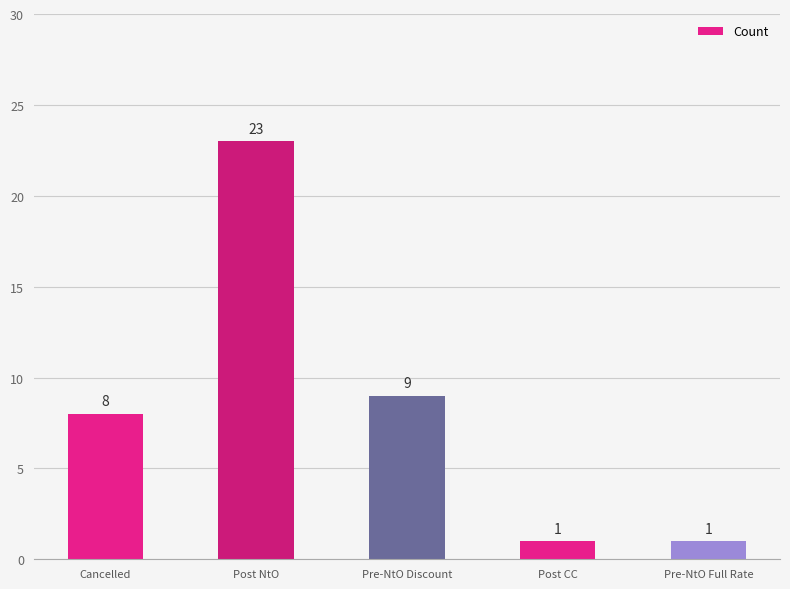

What is the difference between the second highest and second lowest values?

8